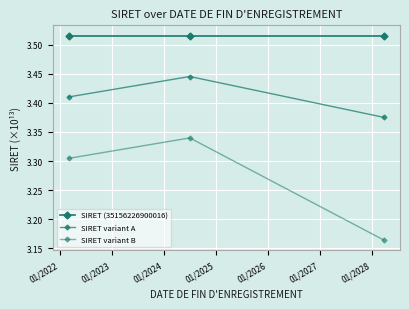

Does the chart display data point markers on the line(s)?

Yes